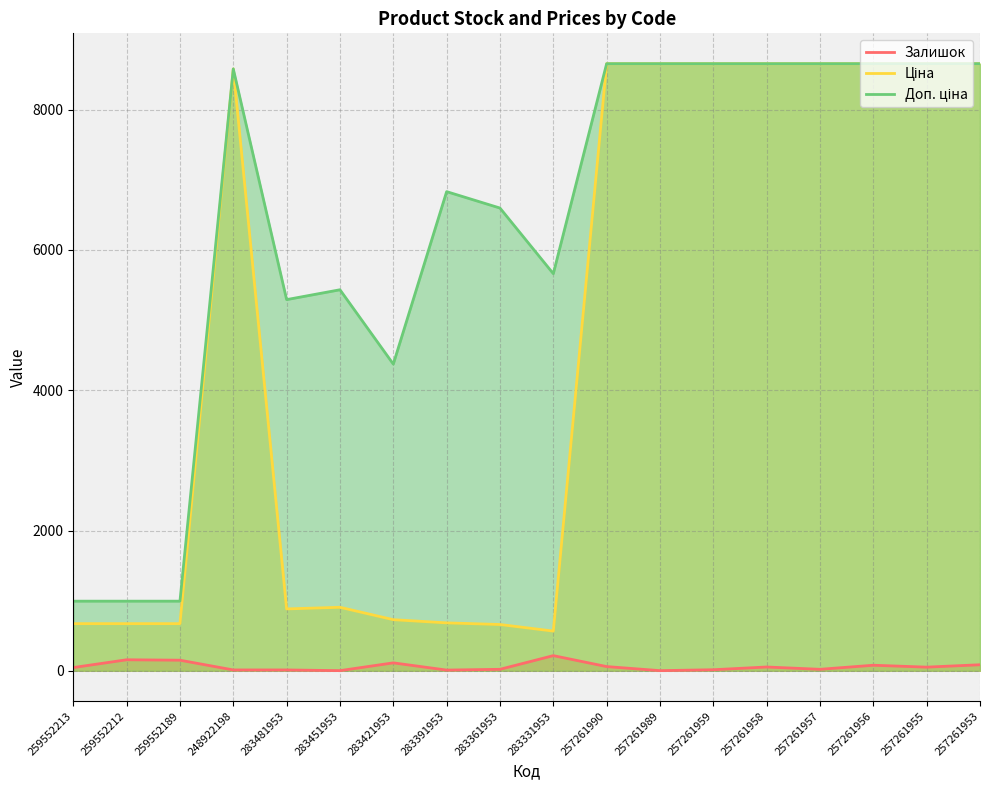

At 283361953, list the series in order from largest to smallest.

Доп. ціна, Ціна, Залишок